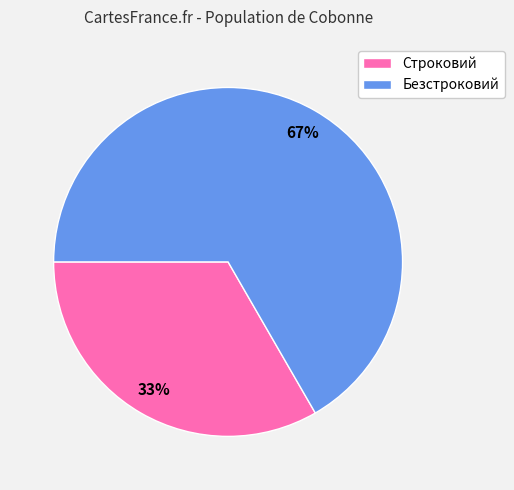

What is the smallest slice in the pie chart?

Строковий